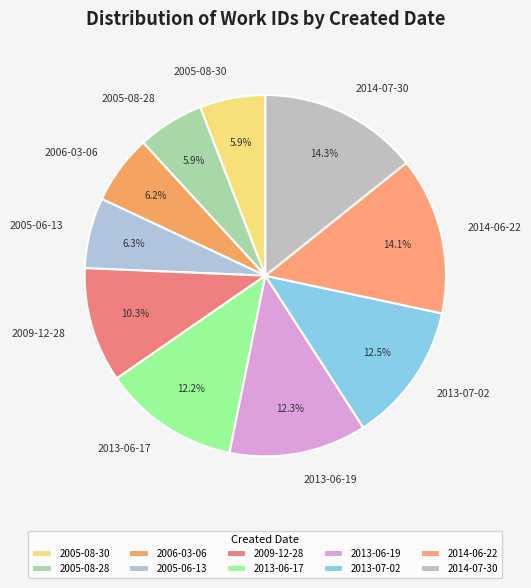

Which has a higher value, 2005-06-13 or 2009-12-28?

2009-12-28